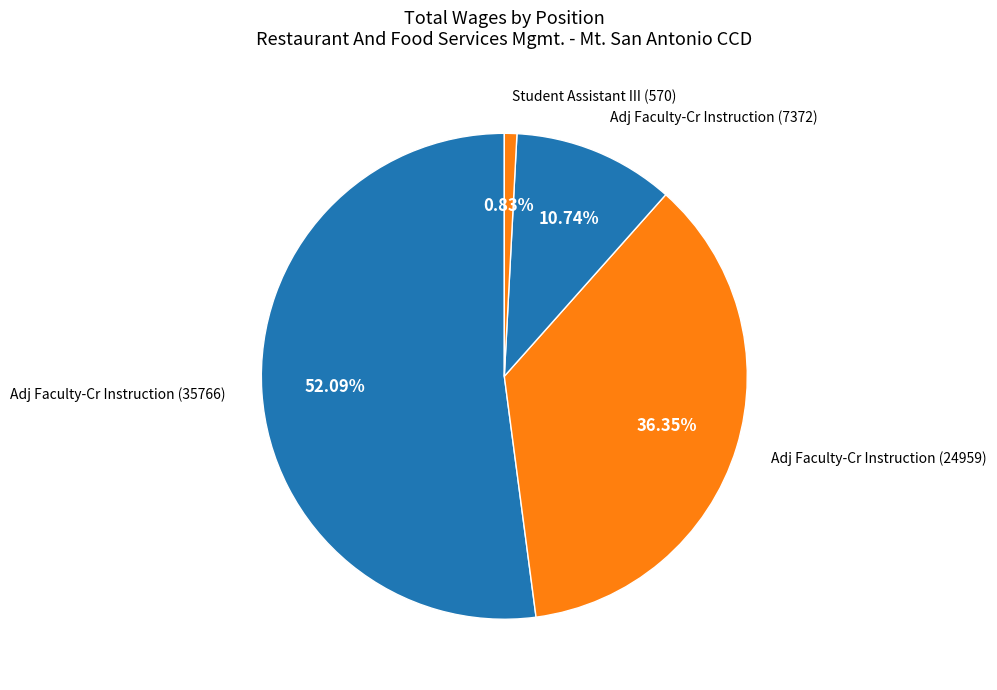

Which category has the smallest portion of the pie?

Student Assistant III (570)